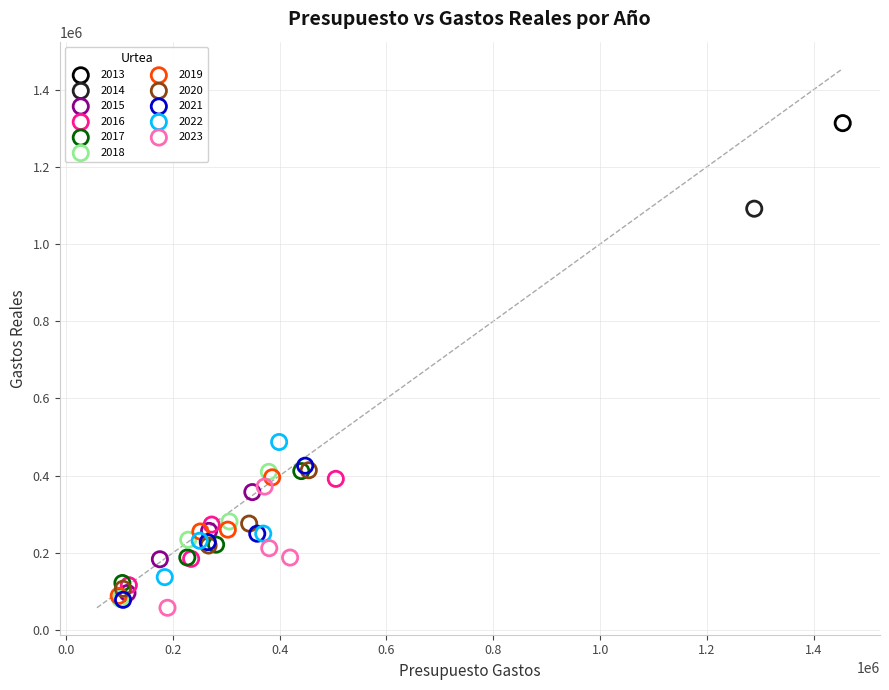

Which series reaches the minimum Y coordinate?

2023